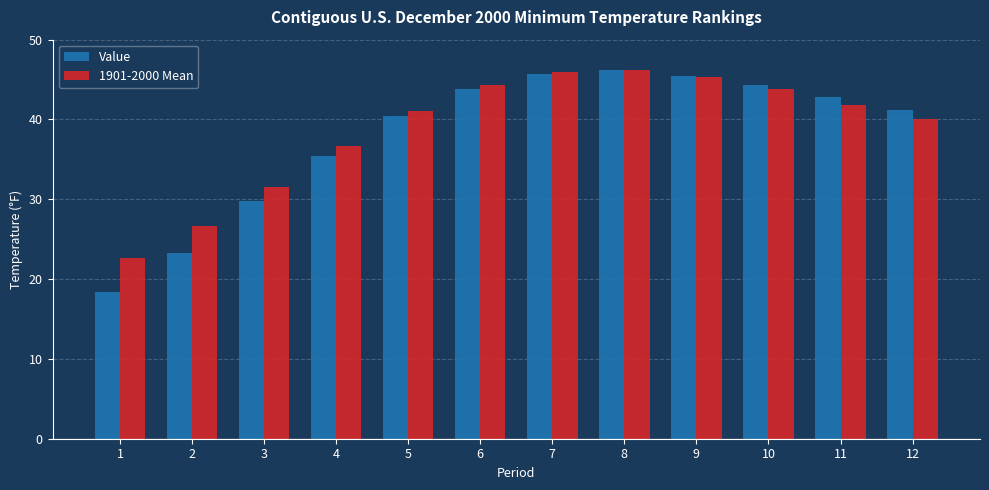

What is the highest value of the Value series?

46.2